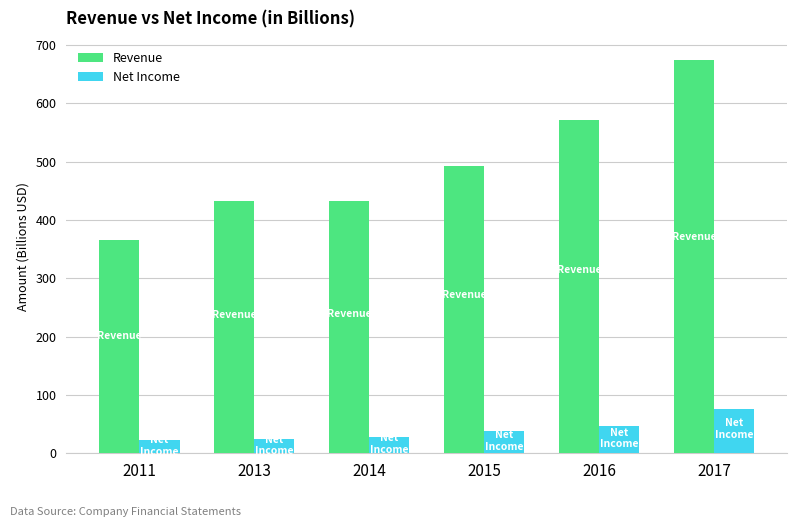

Rank the series at 2013 from highest to lowest value.

Revenue, Net Income